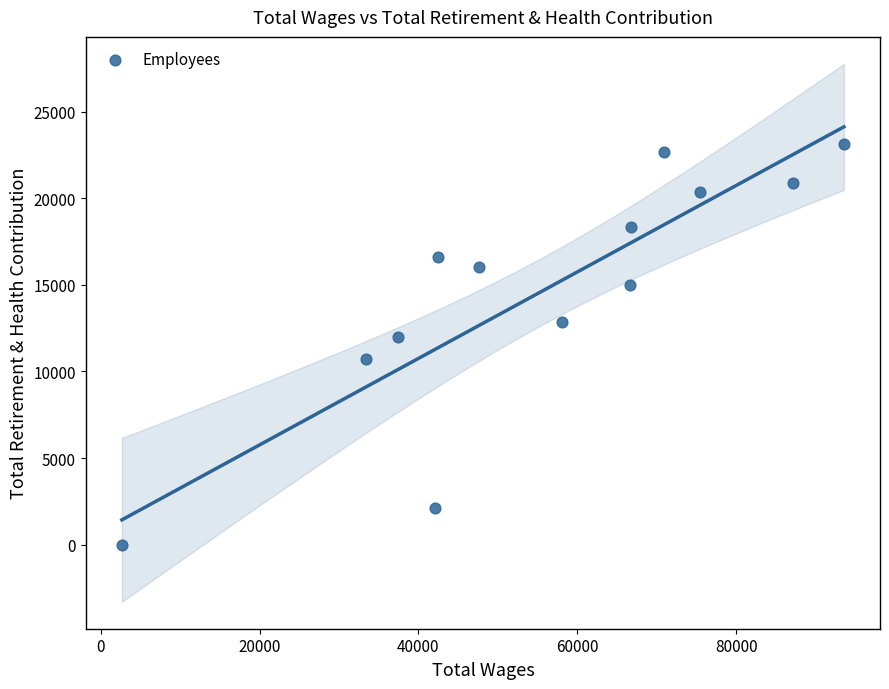

What Y value in the scatter plot is closest to 11552?

11963